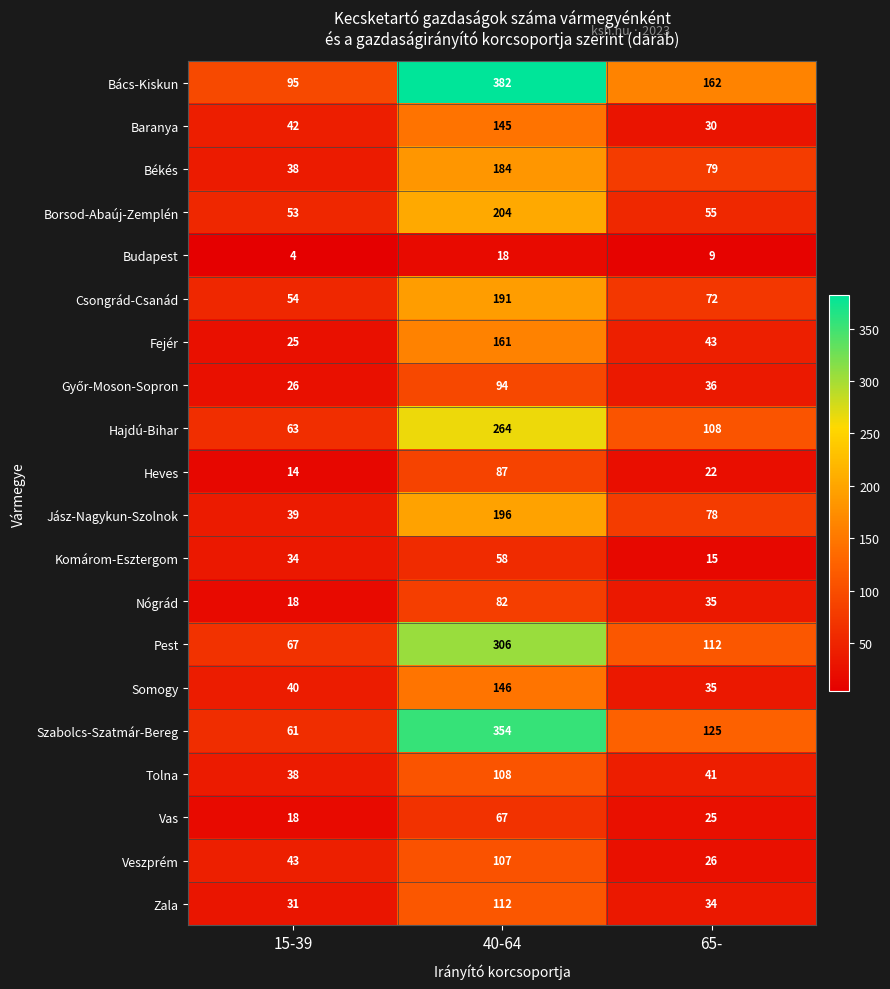

How many data points in Baranya are less than 42?

1